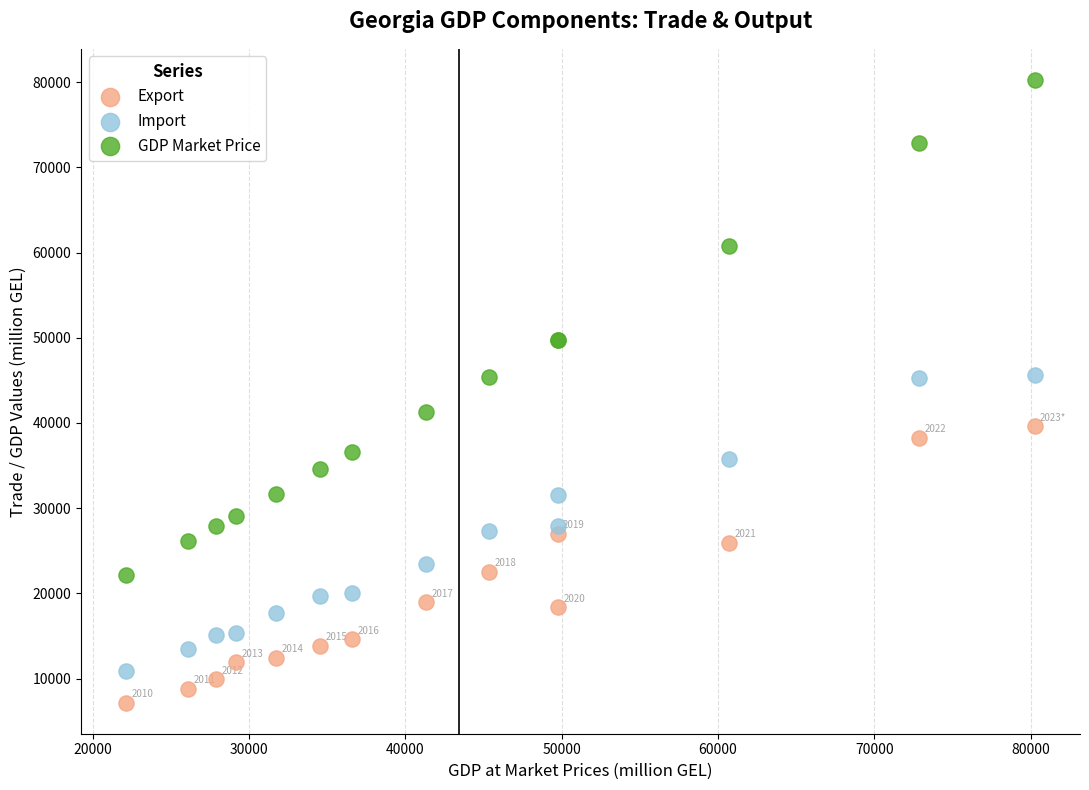

Which series contains the highest Y value?

GDP Market Price